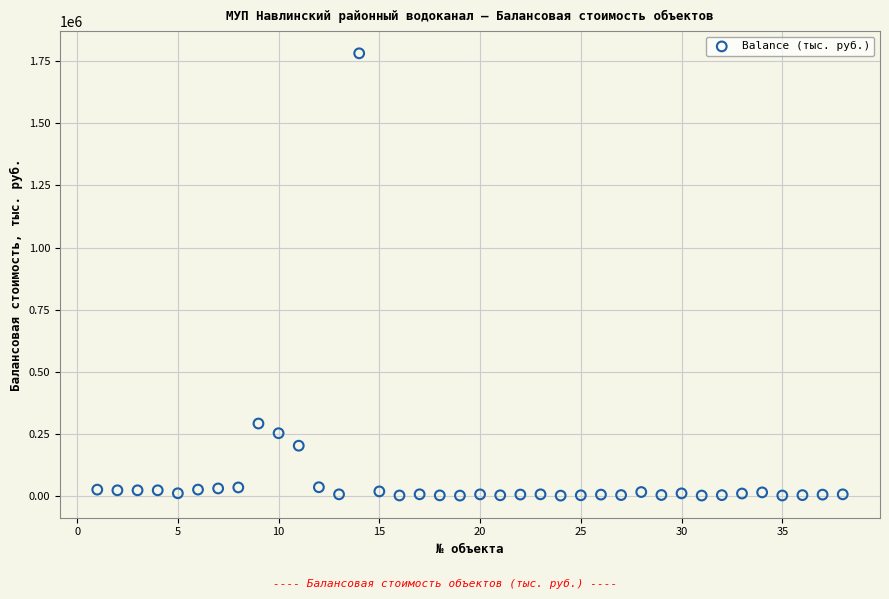

What Y value in the scatter plot is closest to 891825?

292009.9